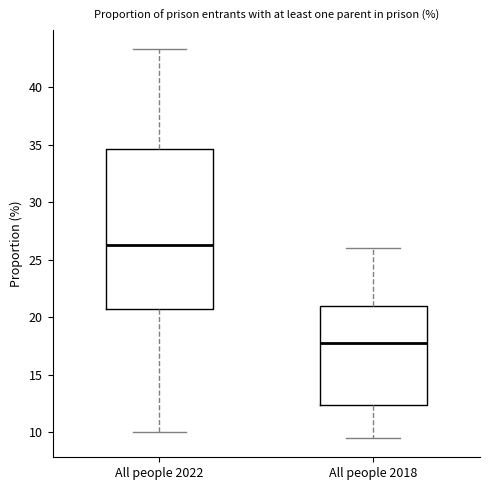

Reading left to right, read every box against the y-axis: the position of its median line, the range the box covers, and the ends of its whiskers. The values are not printed on the chart, so give them approximately, as read against the axis.

All people 2022: median 26.5, box 21.0 to 34.5, whiskers 10.0 to 43.5
All people 2018: median 18.0, box 12.5 to 21.0, whiskers 9.5 to 26.0